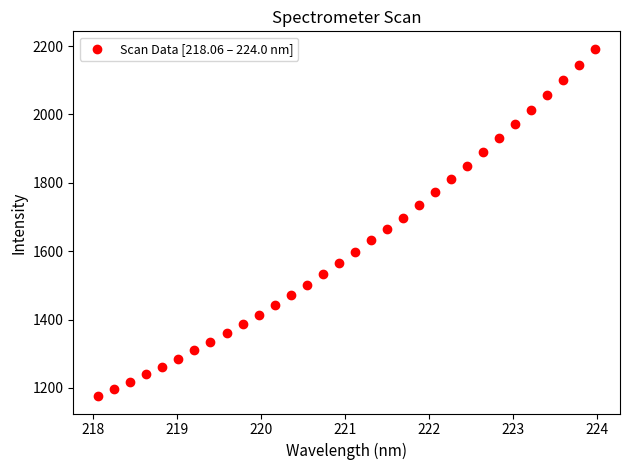

What is the range of X values (max minus min)?

5.9